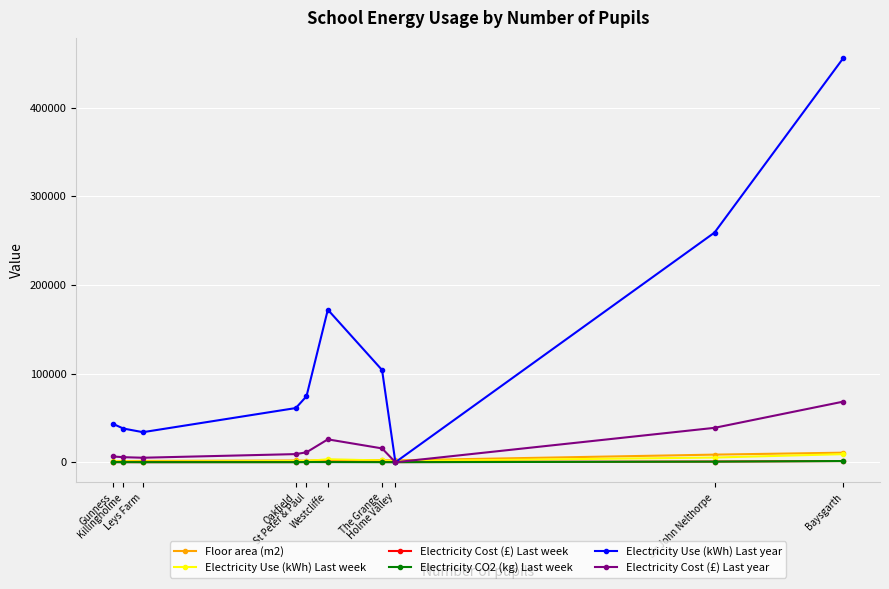

What is the maximum value for Electricity Use (kWh) Last year?

456000.0